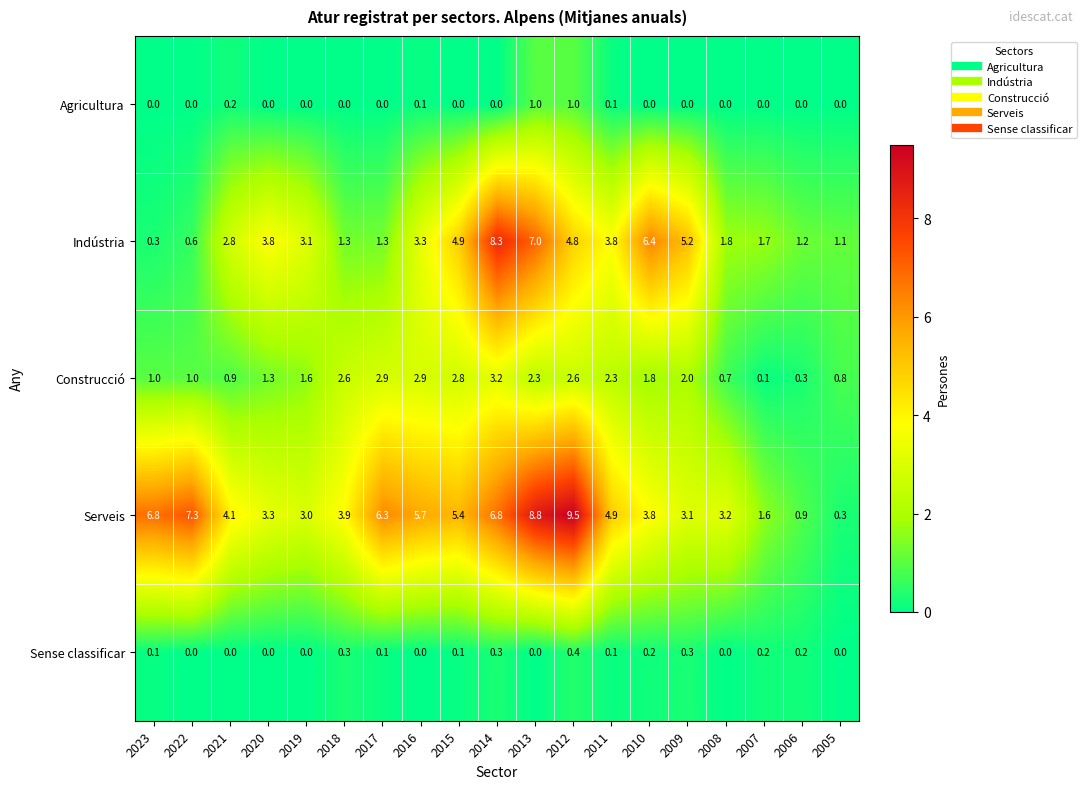

Is it true that Sense classificar equals 0.1 at 2014?

False